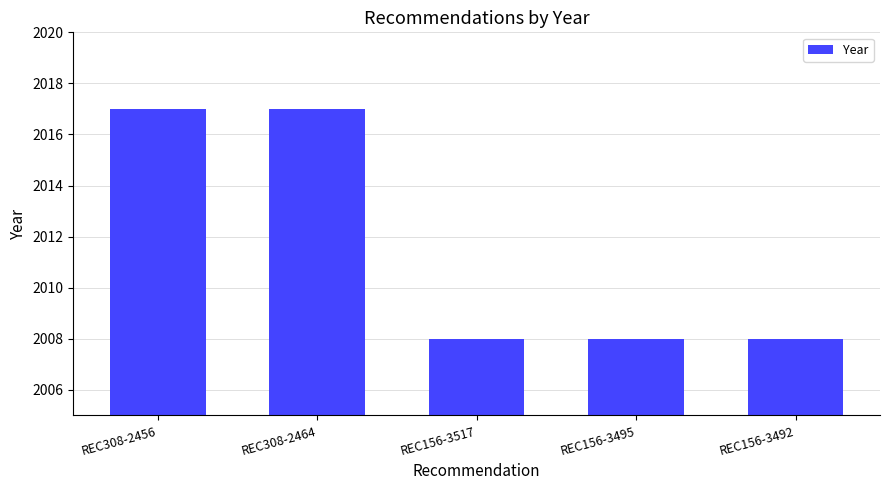

What is the change in value from REC308-2456 to REC156-3517?

-9